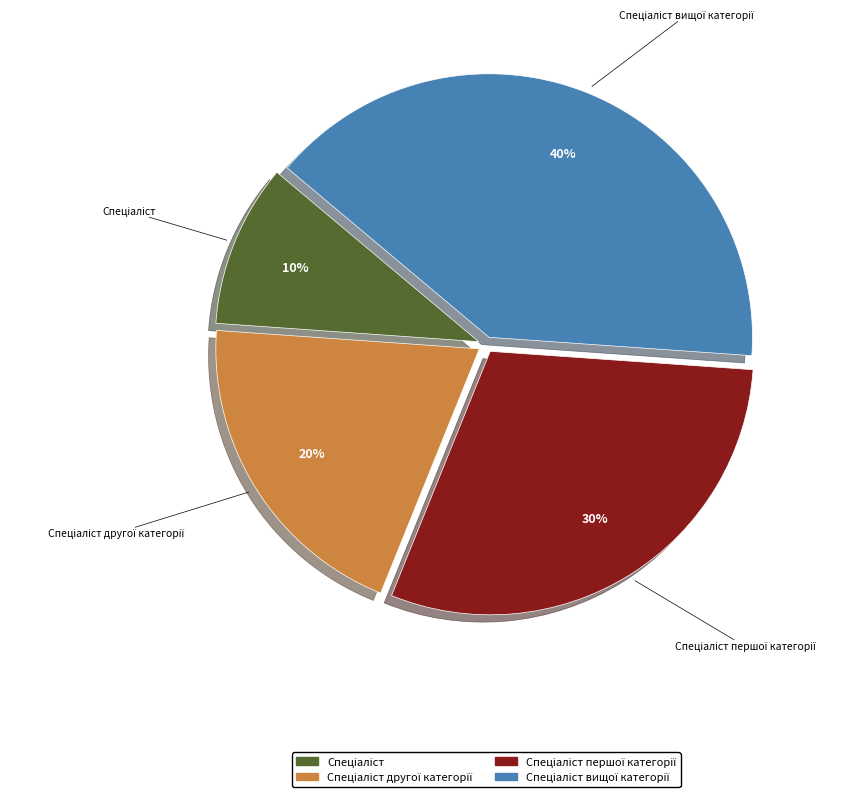

How many segments does this pie chart have?

4